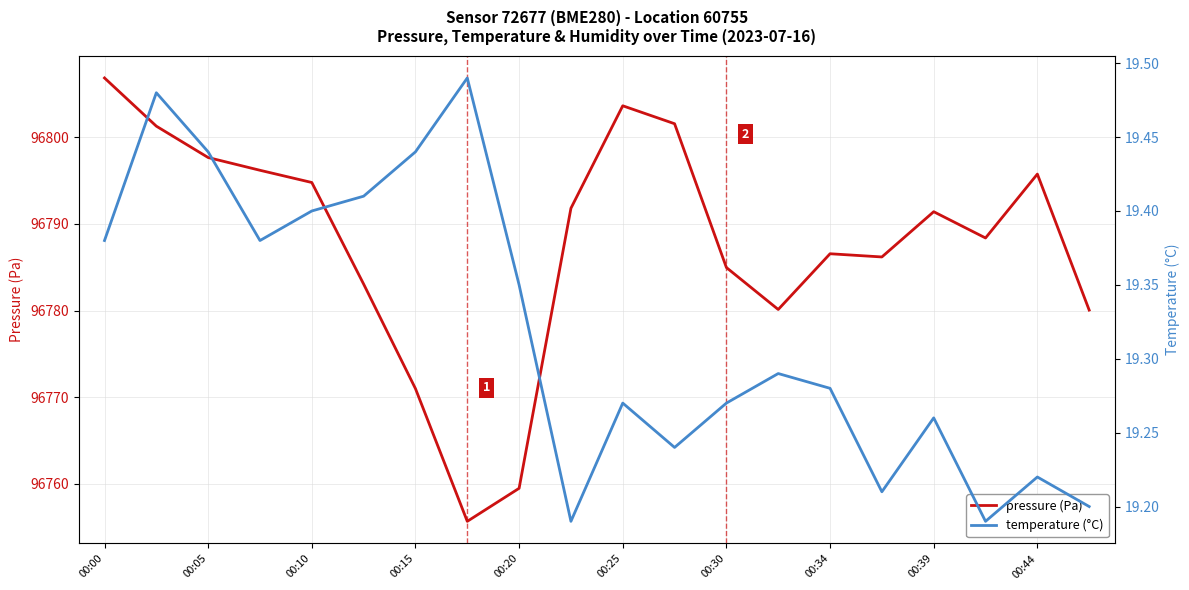

At which category is the sum across all series the highest?

00:00